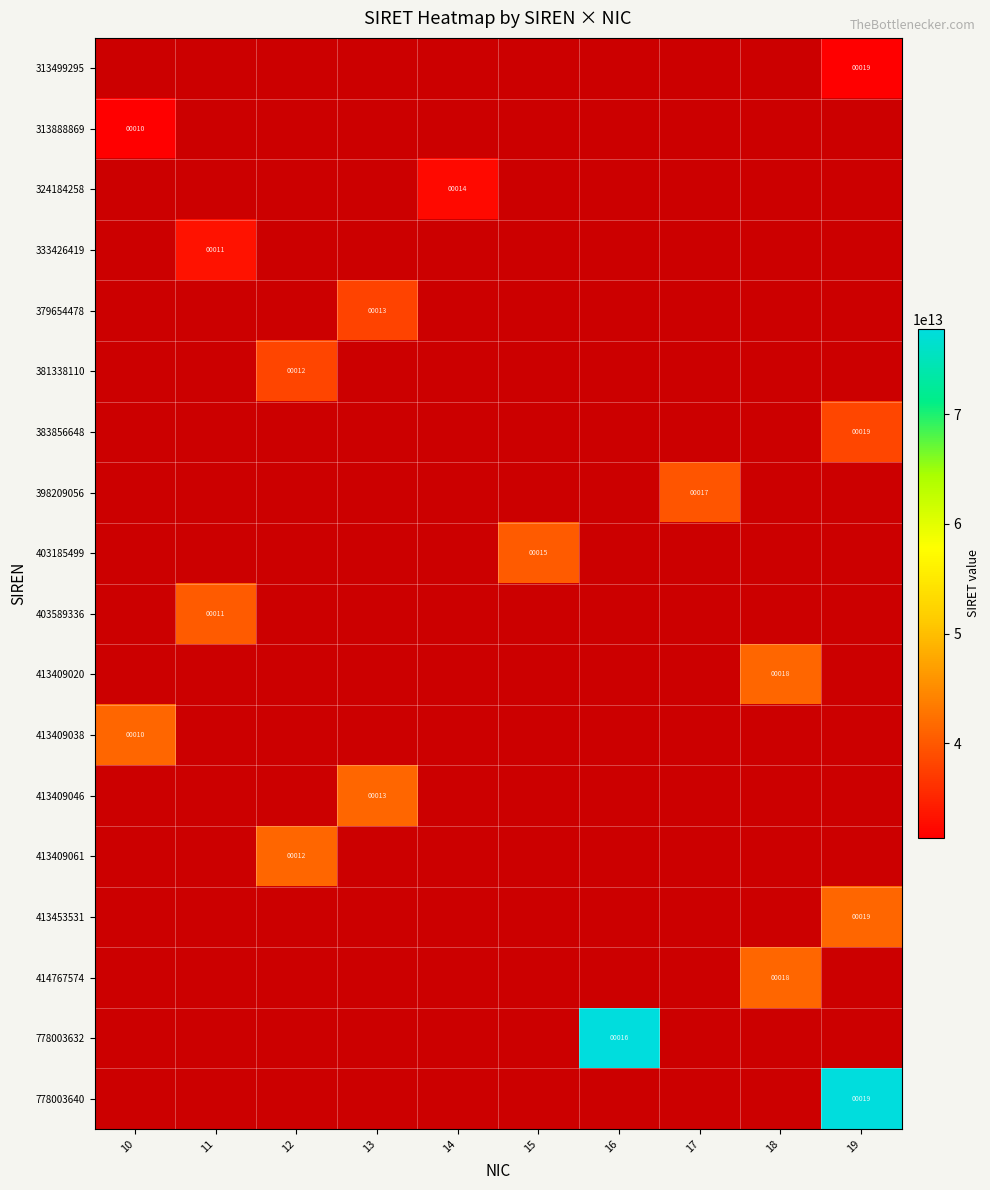

What is the greatest value displayed?

77800364000019.0